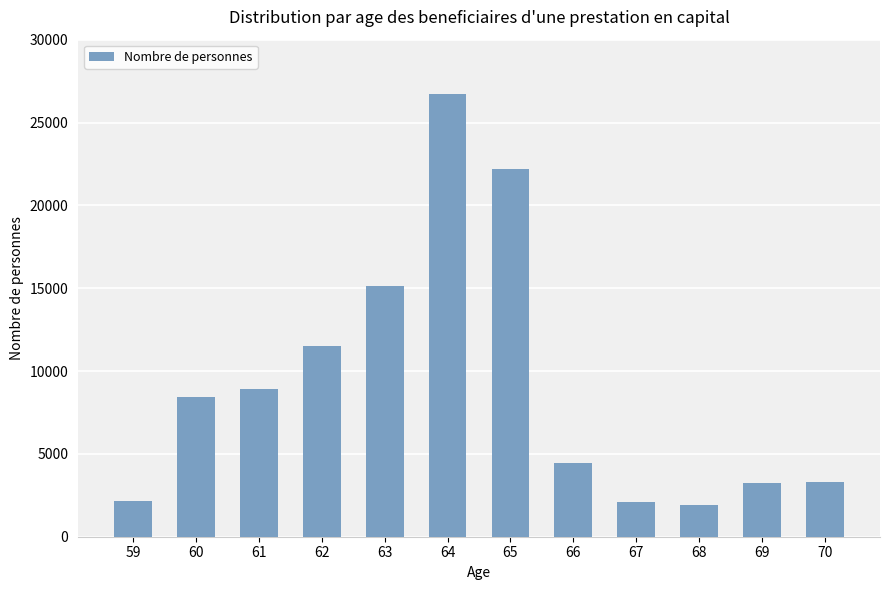

What is the maximum value shown in the chart?

26692